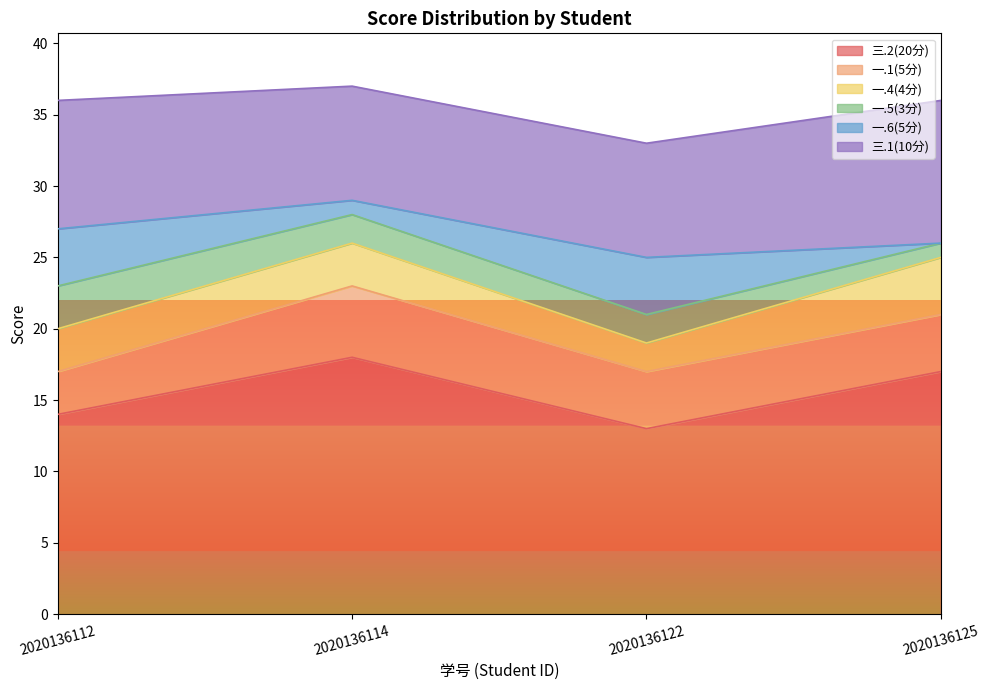

List the series in order of their peak value, lowest first.

一.5(3分), 一.4(4分), 一.6(5分), 一.1(5分), 三.1(10分), 三.2(20分)